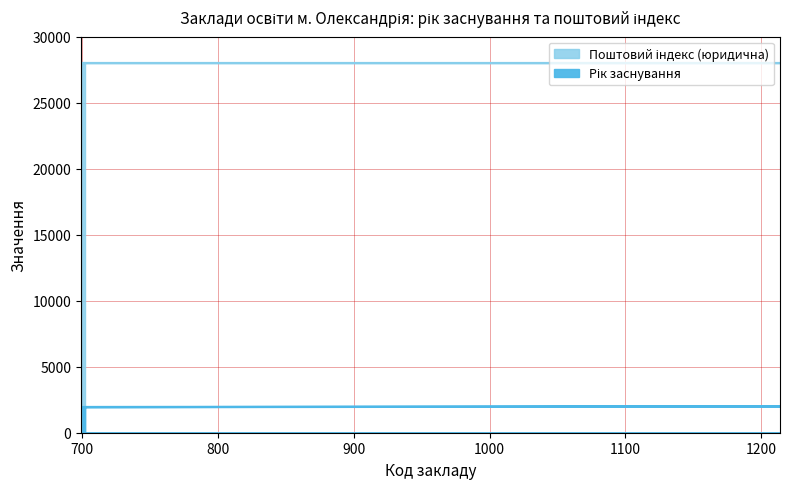

Is it true that the value at 701 is 892?

False